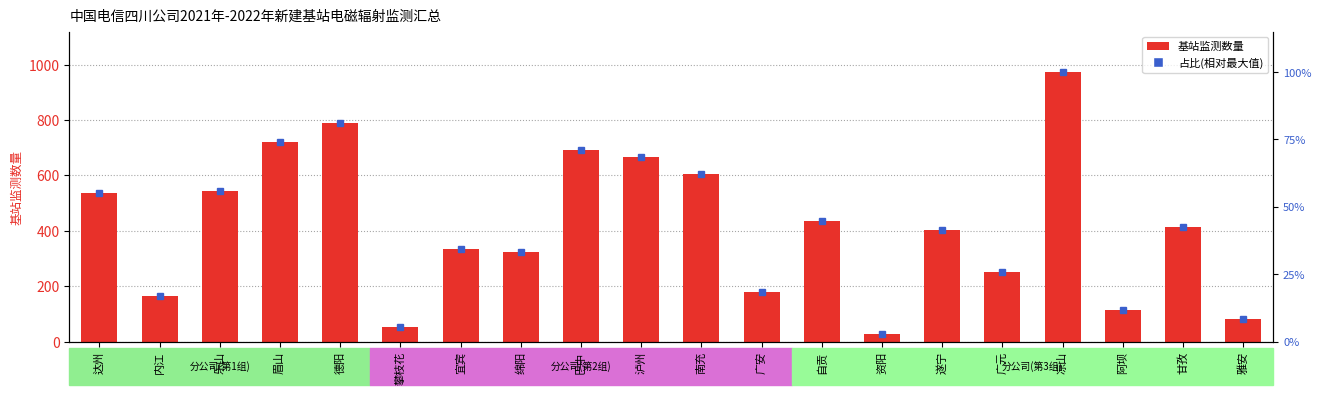

Reading right to left, what are all the values shown in this chart?

雅安=83	甘孜=412	阿坝=114	凉山=973	广元=251	遂宁=404	资阳=29	自贡=435	广安=178	南充=606	泸州=665	巴中=693	绵阳=322	宜宾=336	攀枝花=54	德阳=789	眉山=722	乐山=544	内江=165	达州=536